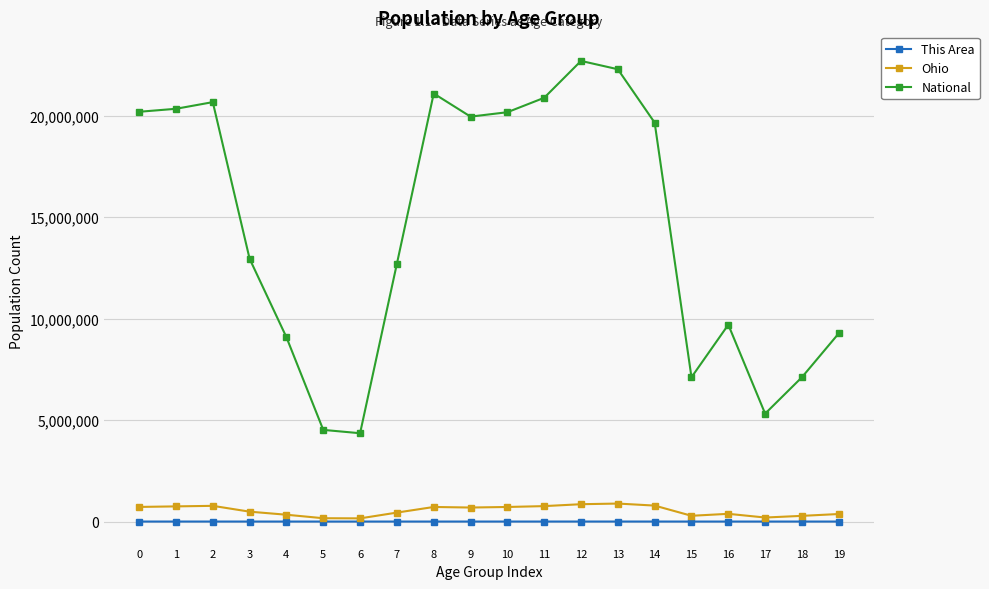

The value of National at 5 is 2712482. True or false?

False